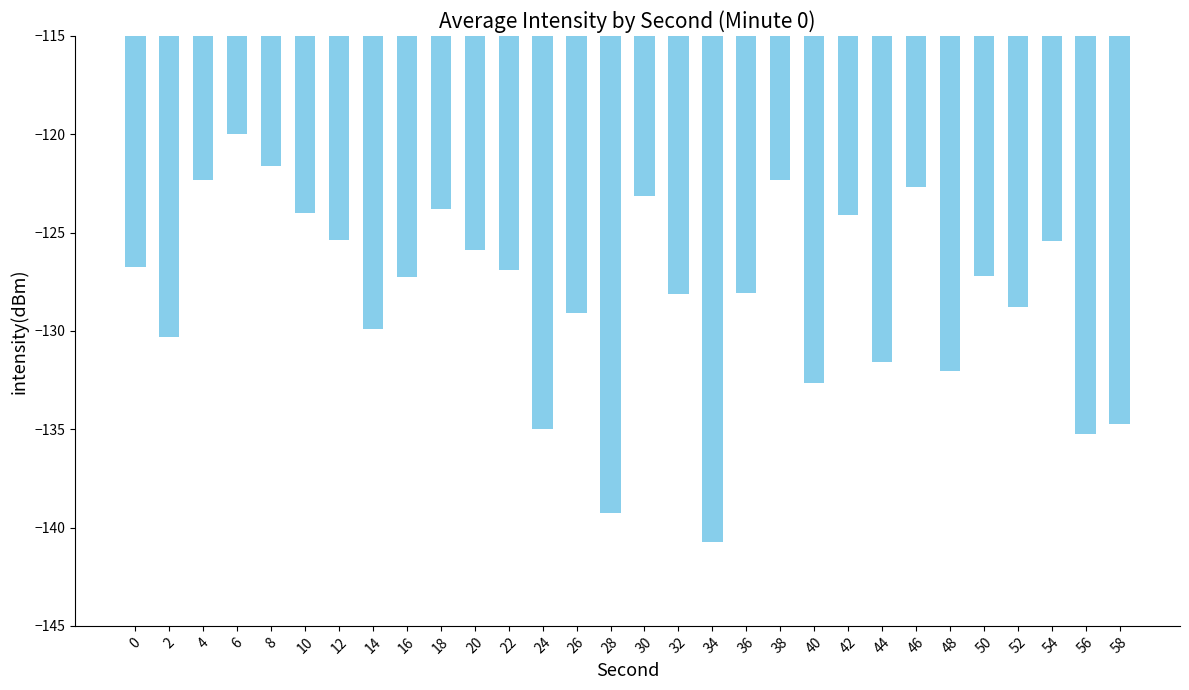

True or false: the data shows -125.4 at 12.

True